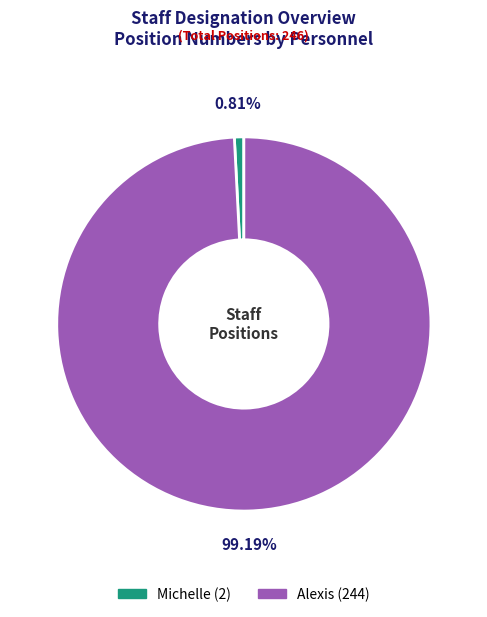

Does Michelle account for over 50% of the chart?

No